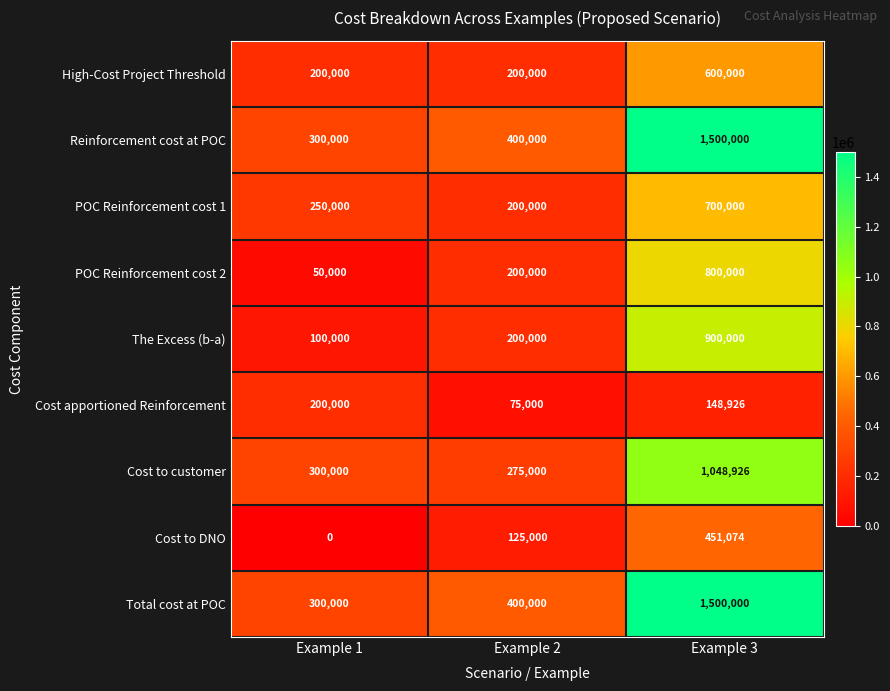

What is the difference between the Cost to customer values at Example 3 and Example 2?

773926